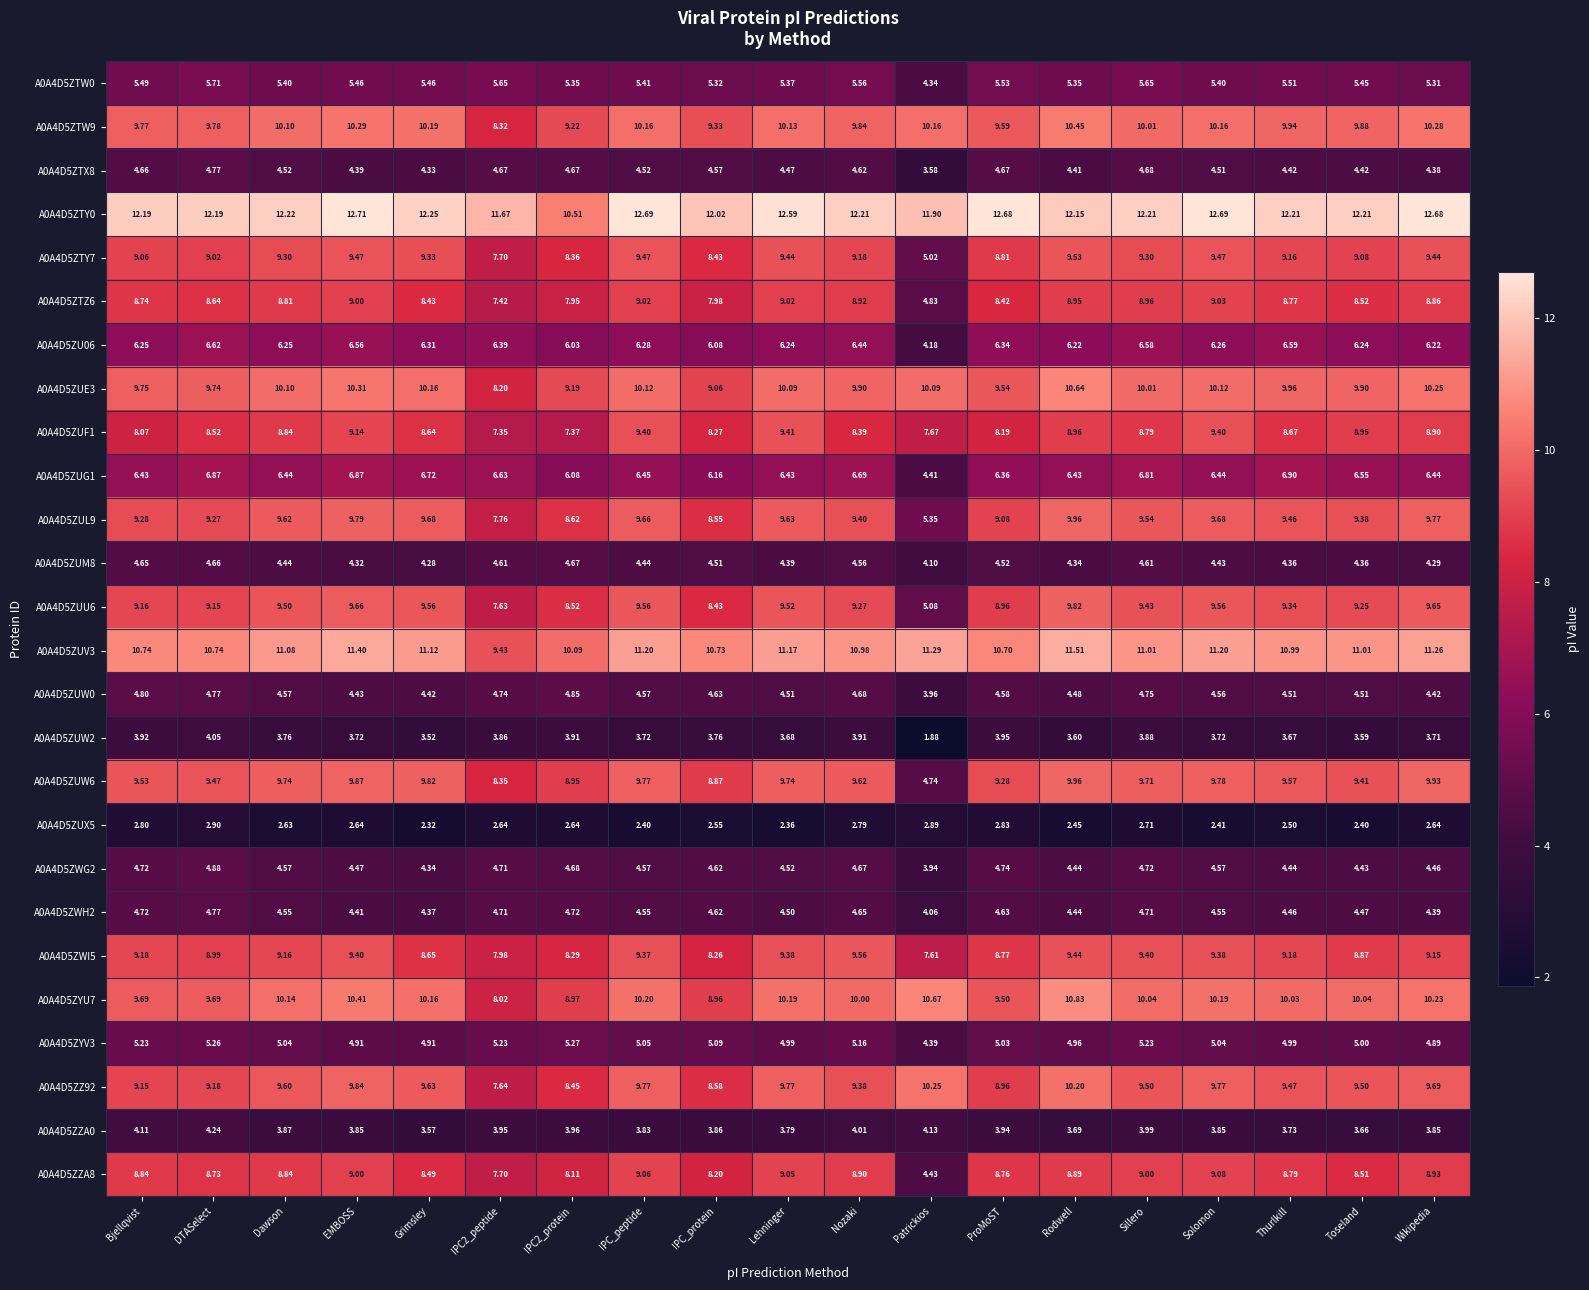

Which series has the largest range (max minus min)?

A0A4D5ZUW6